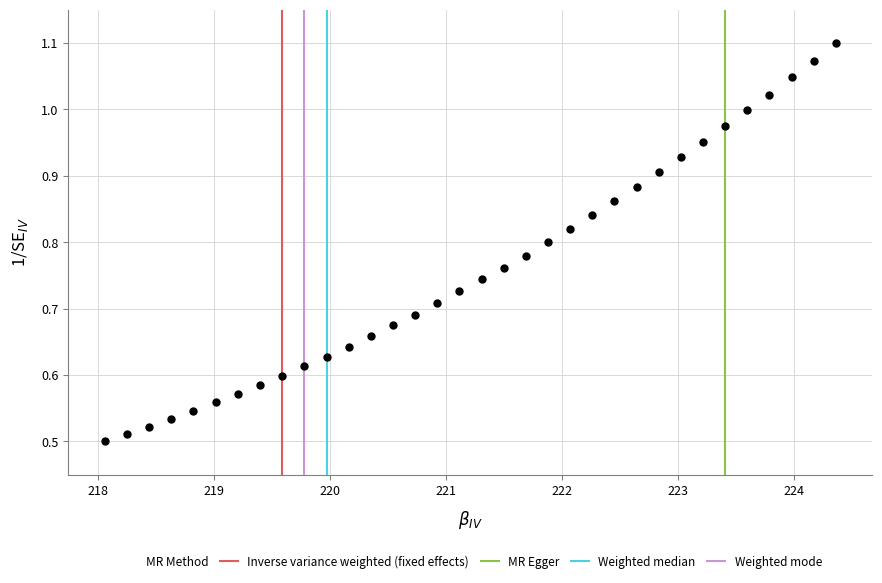

What is the range of X values (max minus min)?

6.3